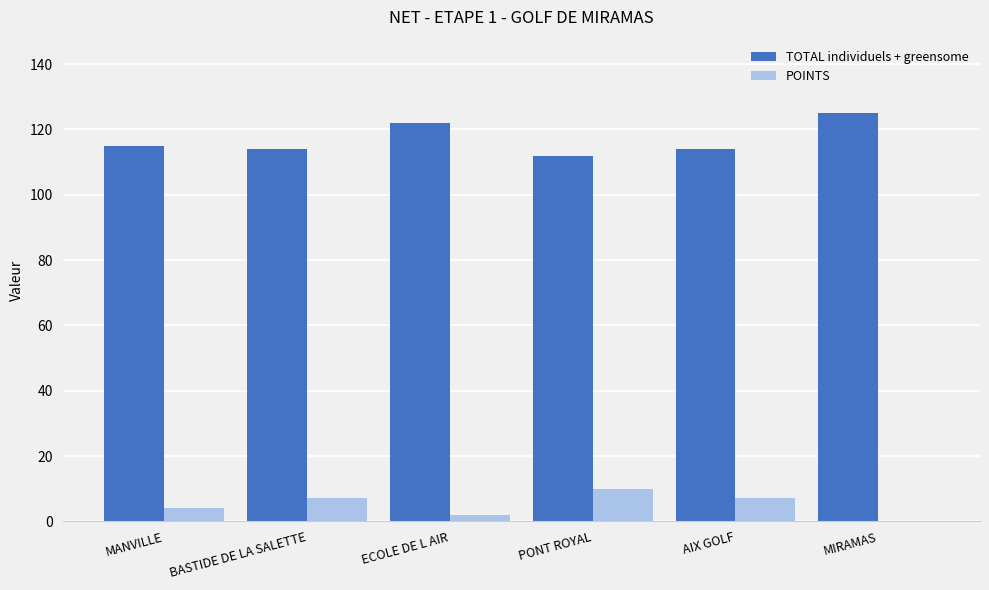

Reading right to left, transcribe all the data shown in this chart.

TOTAL individuels + greensome: MIRAMAS=125	AIX GOLF=114	PONT ROYAL=112	ECOLE DE L AIR=122	BASTIDE DE LA SALETTE=114	MANVILLE=115
POINTS: MIRAMAS=0	AIX GOLF=7	PONT ROYAL=10	ECOLE DE L AIR=2	BASTIDE DE LA SALETTE=7	MANVILLE=4